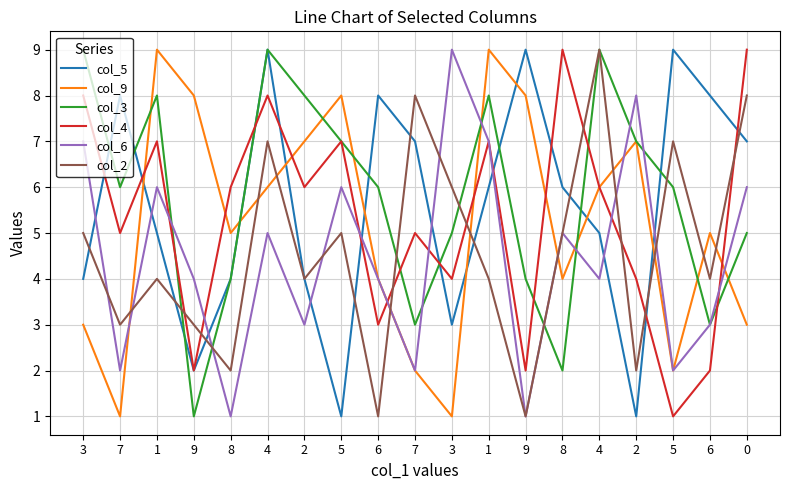

Which category has the highest value across all series?

4